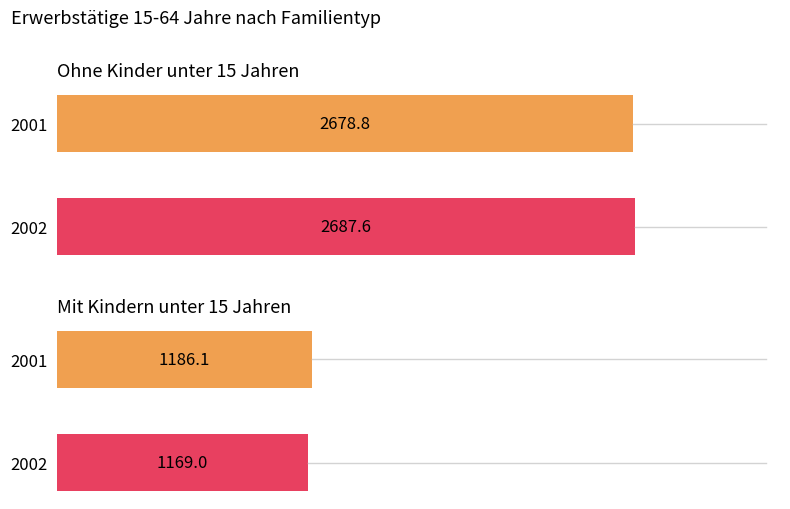

Which series has the largest total across all categories?

Ohne Kinder unter 15 Jahren